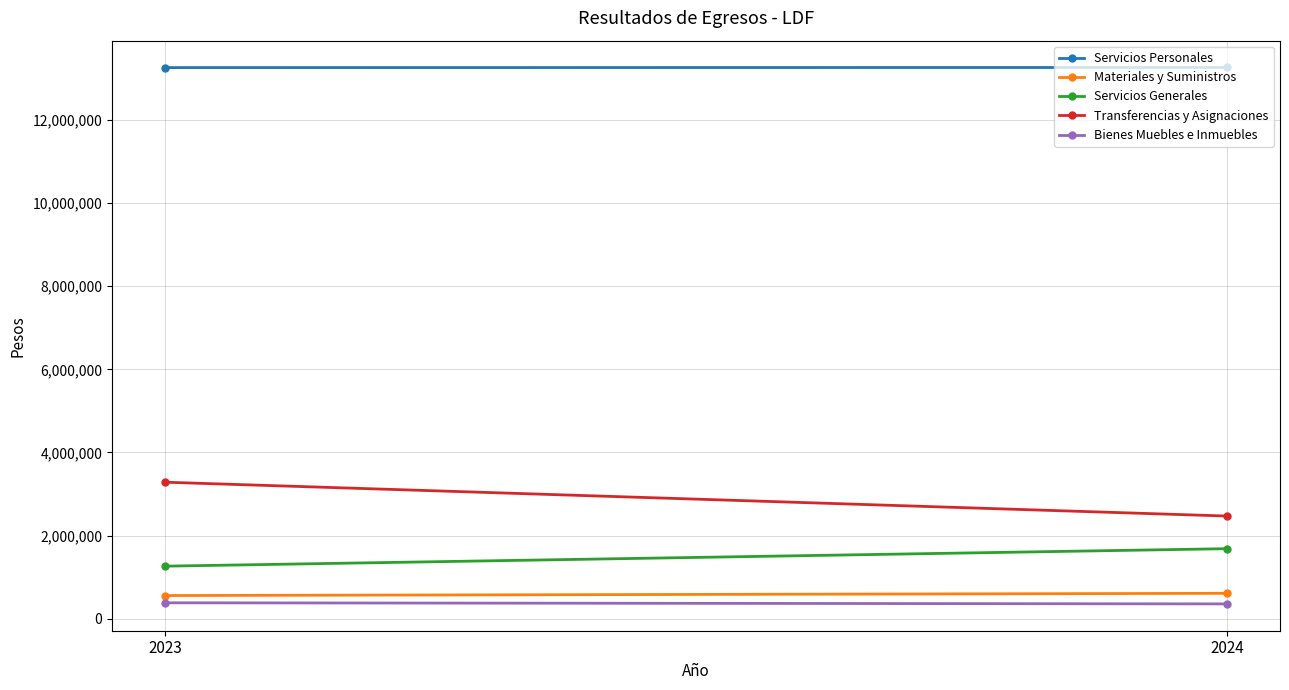

The Materiales y Suministros series shows 609652.9 at 2024. True or false?

True